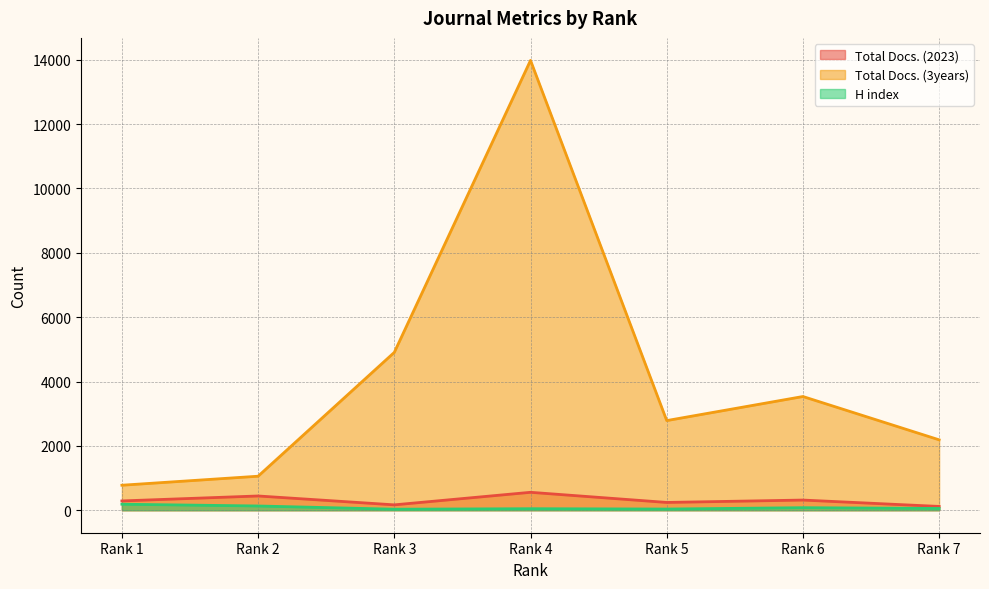

At which label is H index closest to 109?

Rank 2